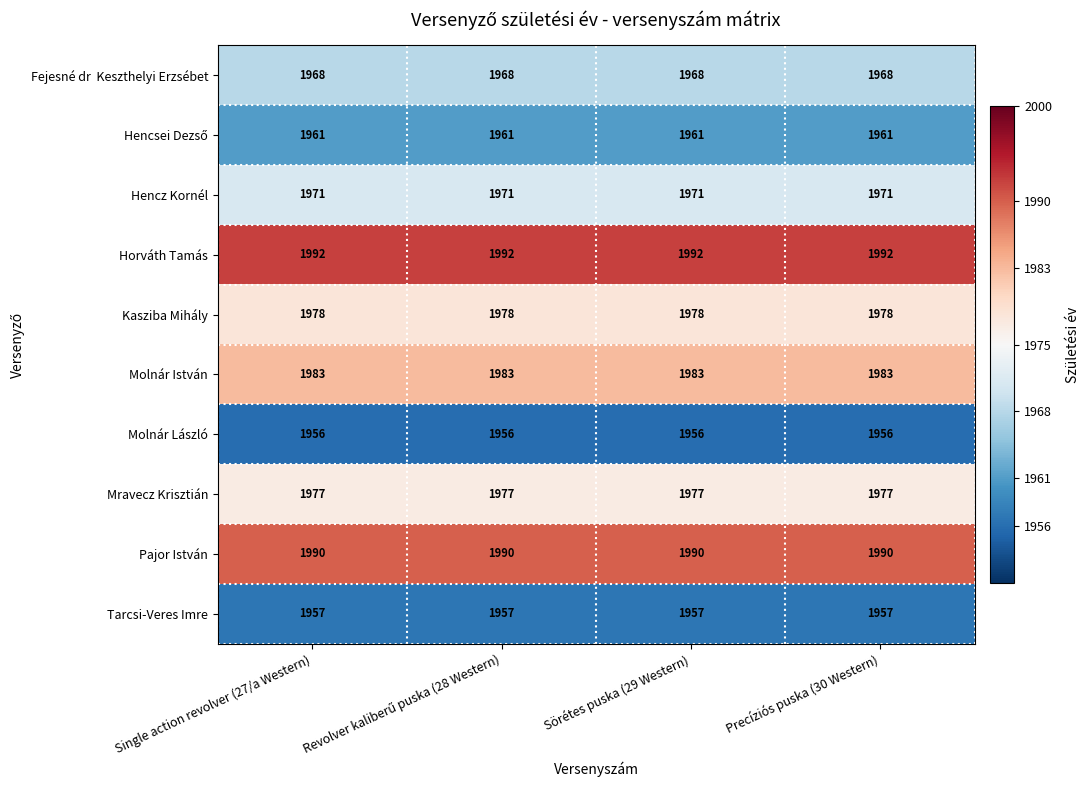

The value of Hencsei Dezső at Single action revolver (27/a Western) is 779. True or false?

False